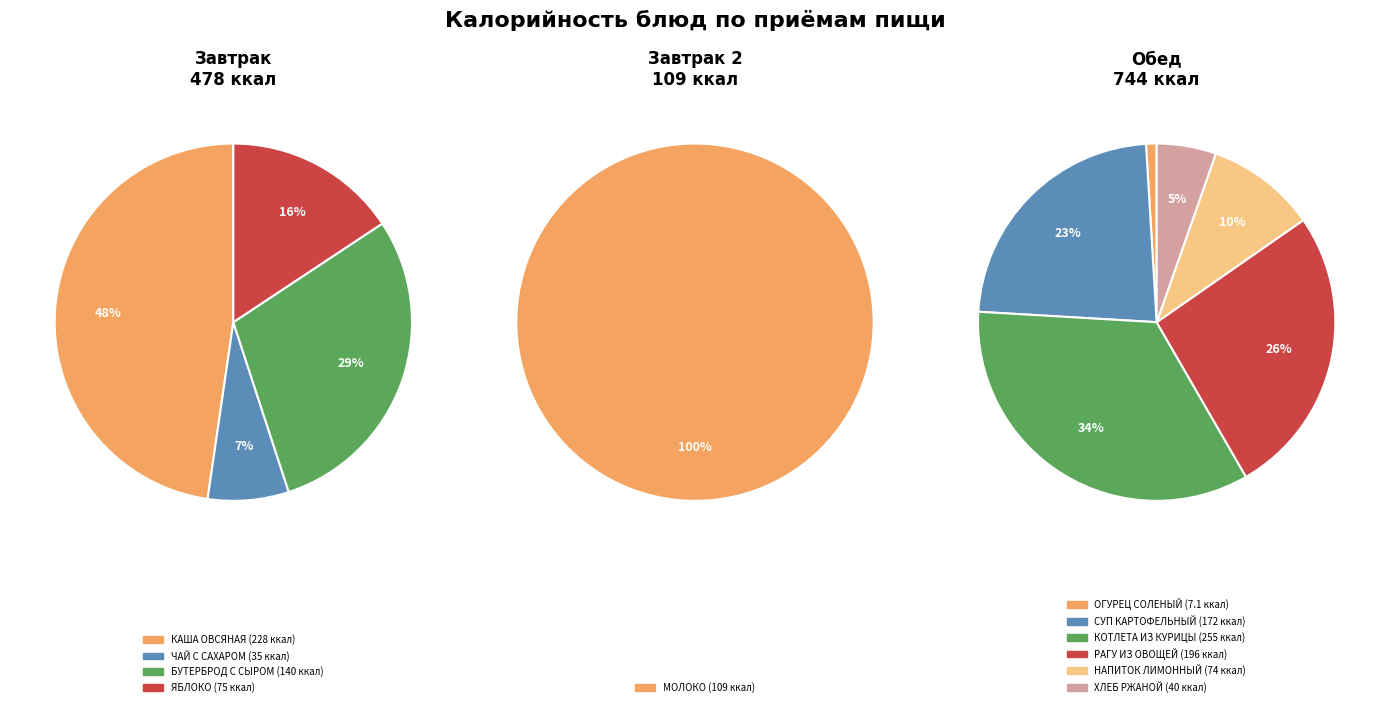

The ОГУРЕЦ СОЛЕНЫЙ slice represents 15% of the pie. True or false?

False